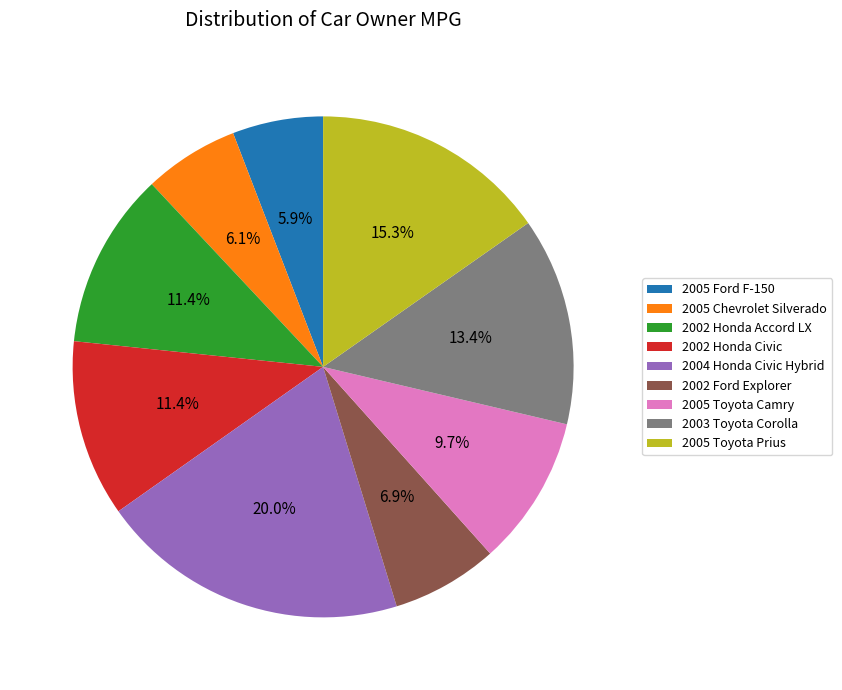

Which slice is the largest?

2004 Honda Civic Hybrid